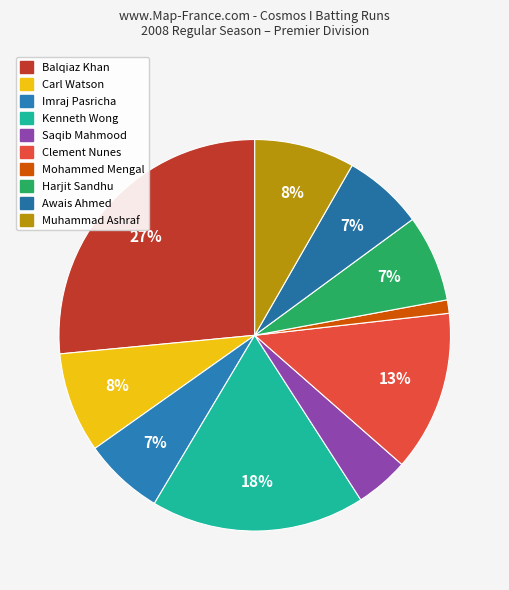

Approximately how many times larger is the value at Saqib Mahmood compared to Awais Ahmed?

0.7